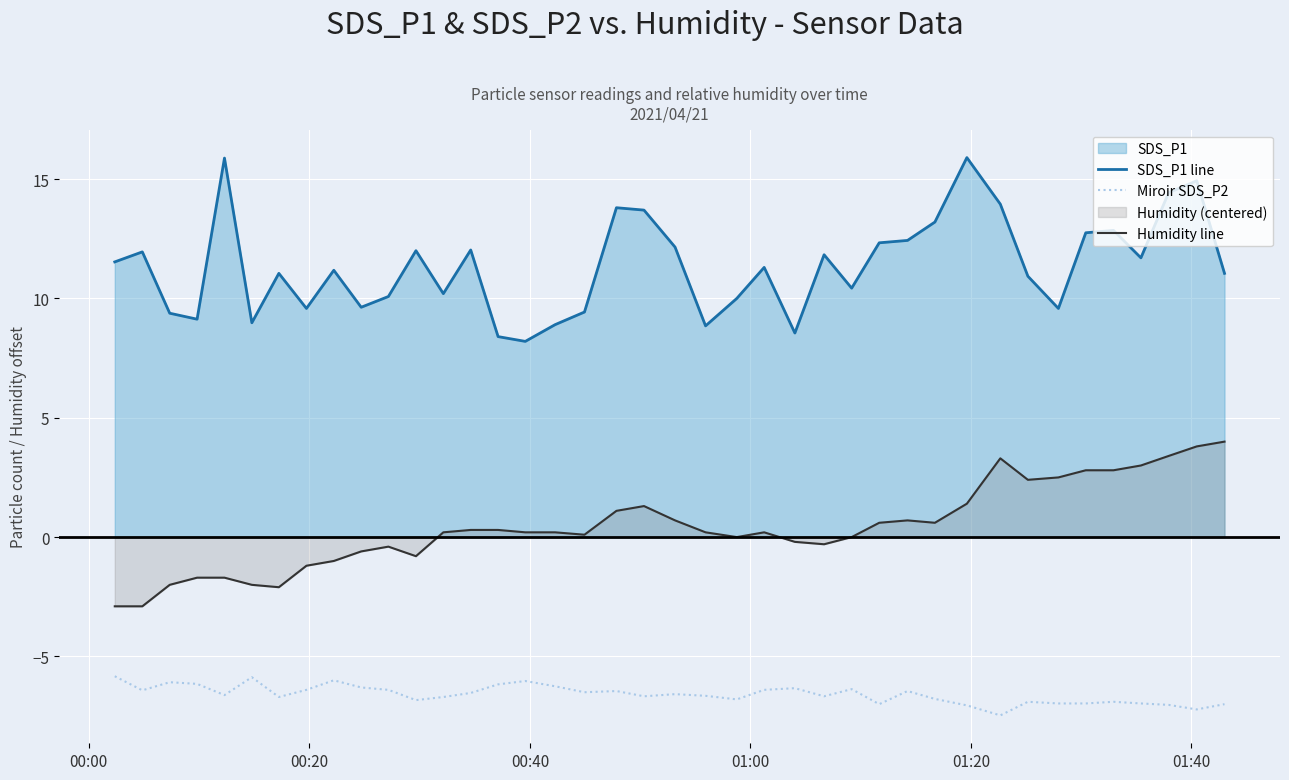

List the series in order of their peak value, lowest first.

Miroir SDS_P2, Humidity line, SDS_P1 line